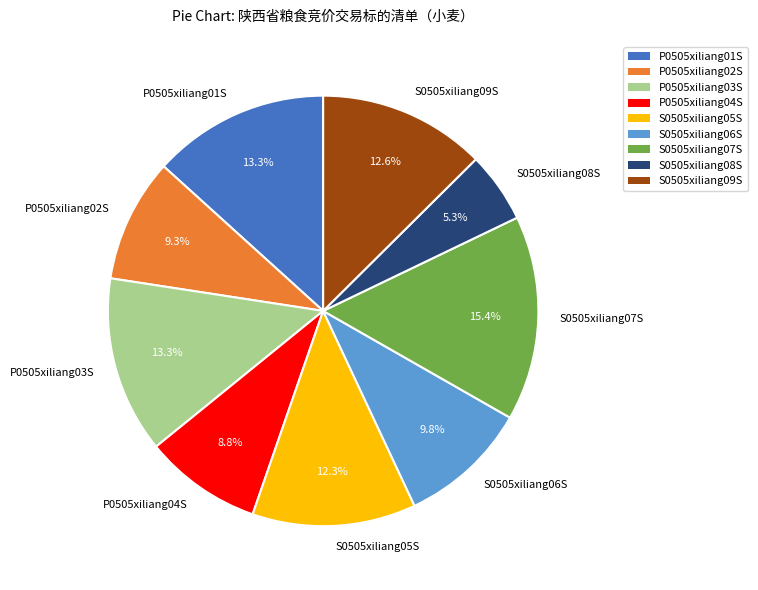

What is the smallest slice in the pie chart?

S0505xiliang08S